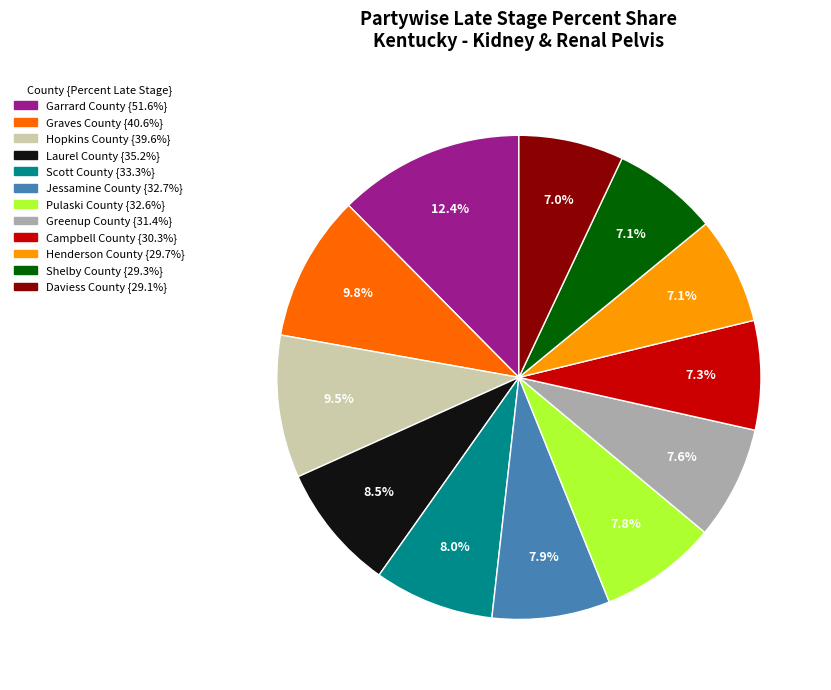

To the nearest percent, what is the difference between the largest and smallest slice percentages?

5%